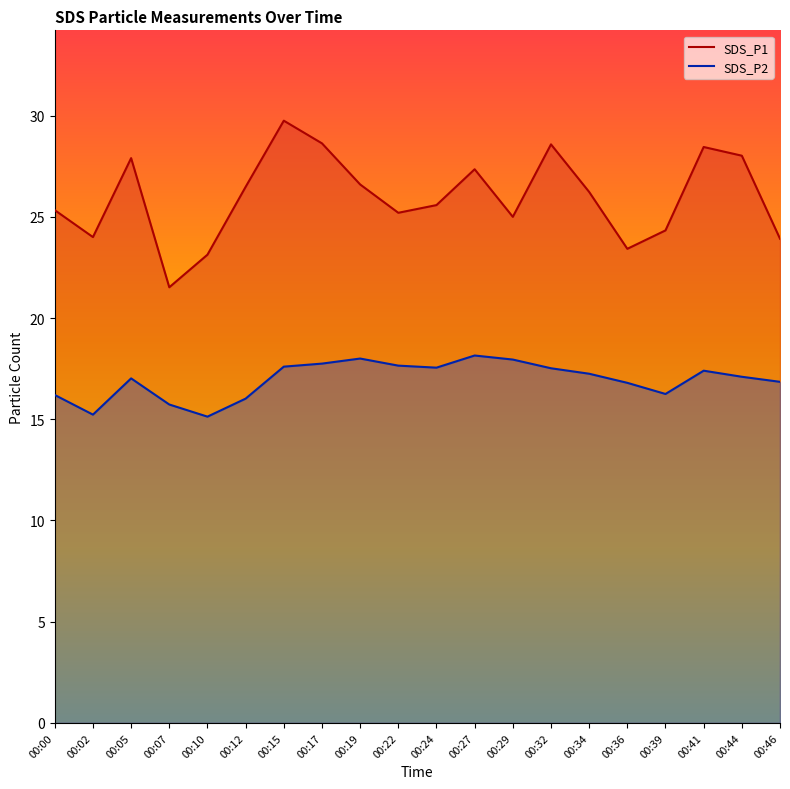

Is the value of SDS_P2 at 00:05 greater than the value of SDS_P1 at 00:44?

No